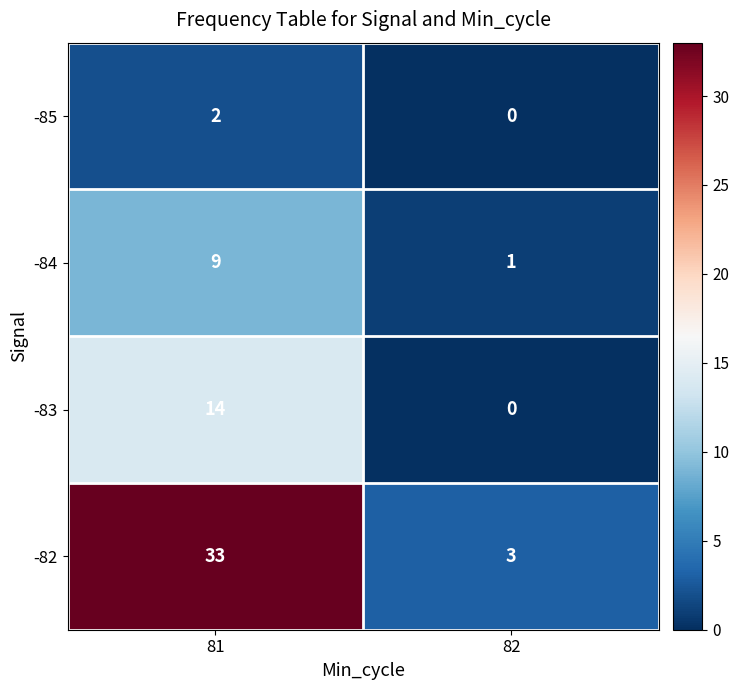

At 81, list the series in order from largest to smallest.

-82, -83, -84, -85